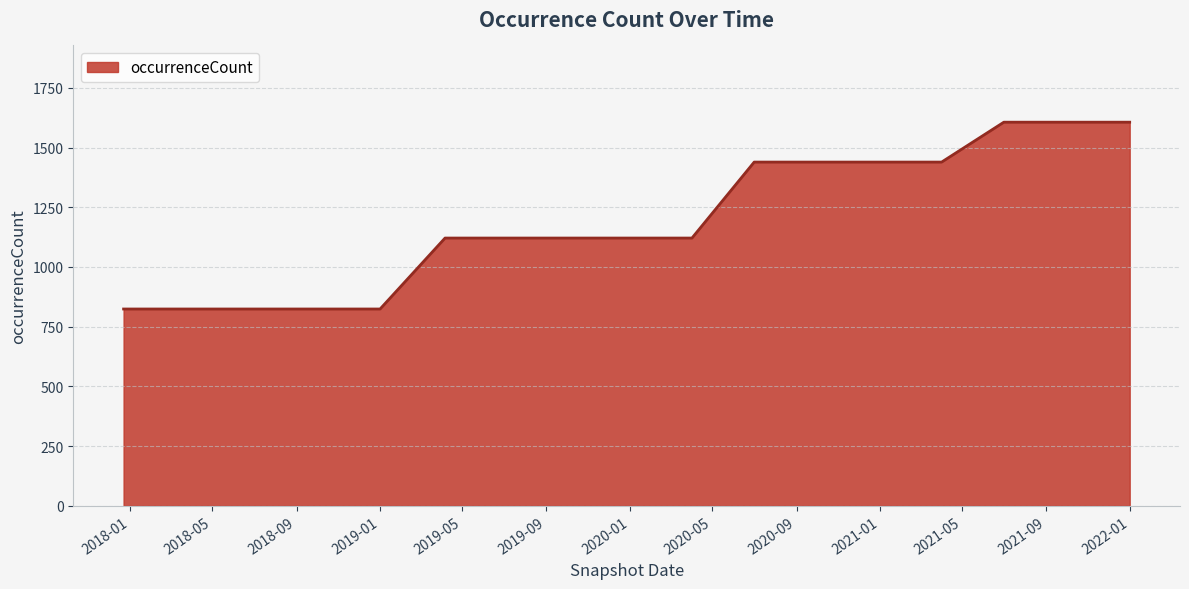

What is the minimum value shown in the chart?

824